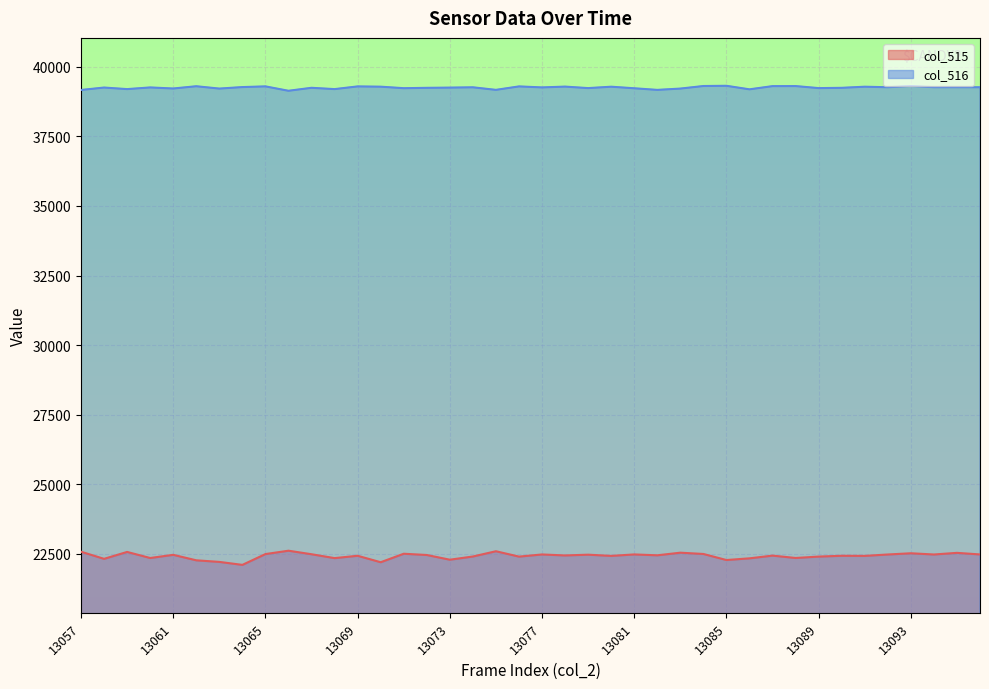

How many lines are shown in the chart?

2